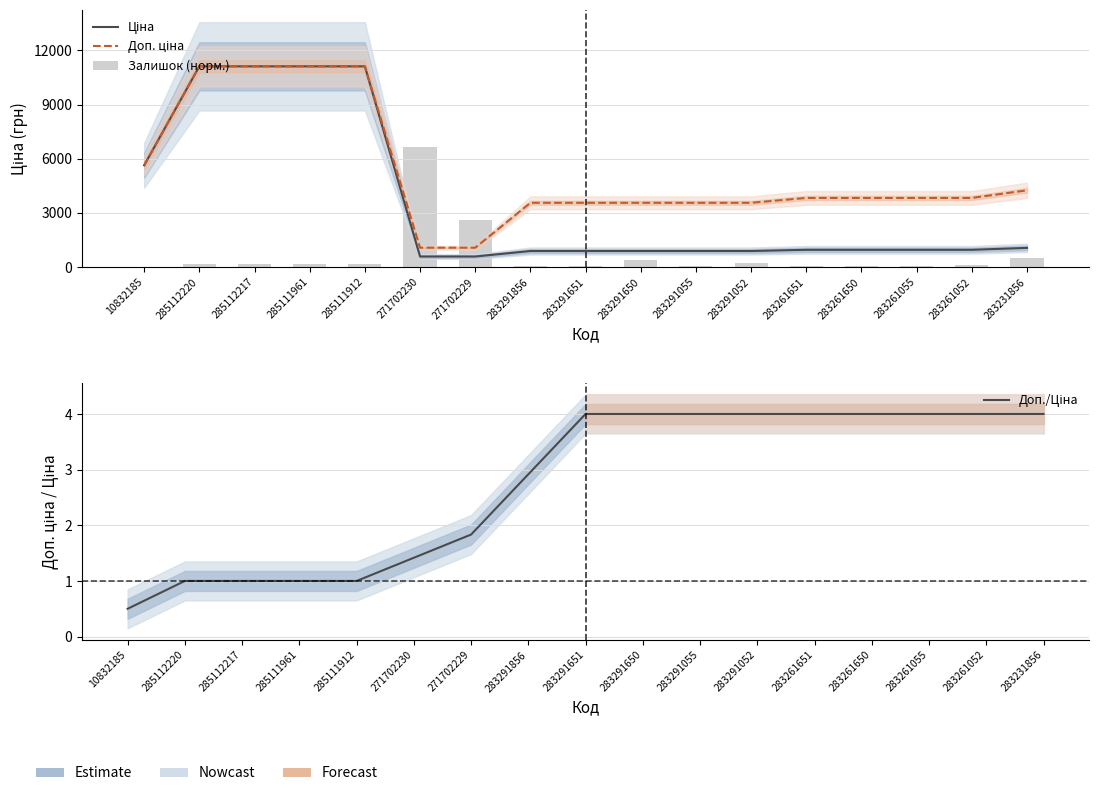

How many data points does each series have?

17